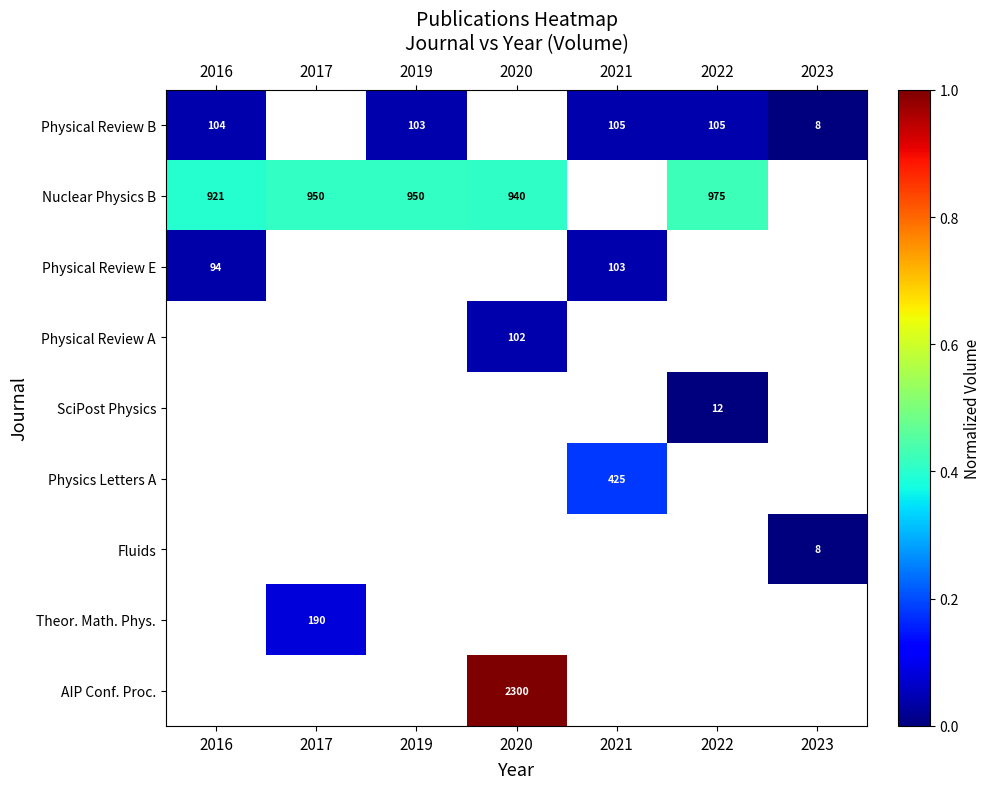

At which category does the chart reach its peak across all series?

2020